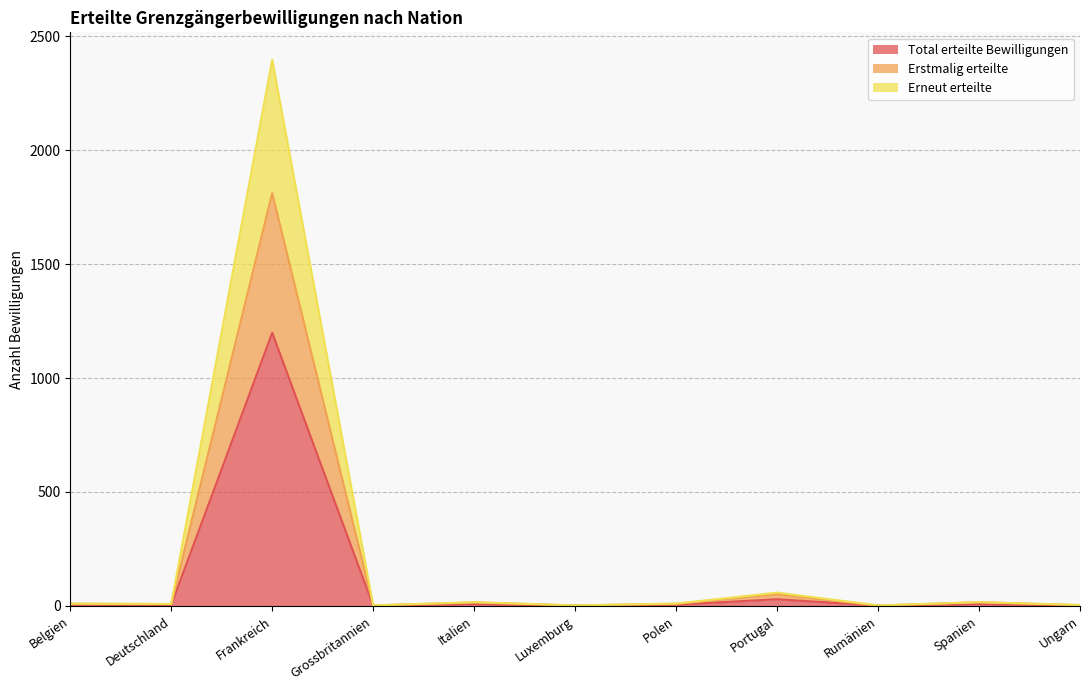

Rank the series at Belgien from lowest to highest value.

Total erteilte Bewilligungen, Erstmalig erteilte, Erneut erteilte